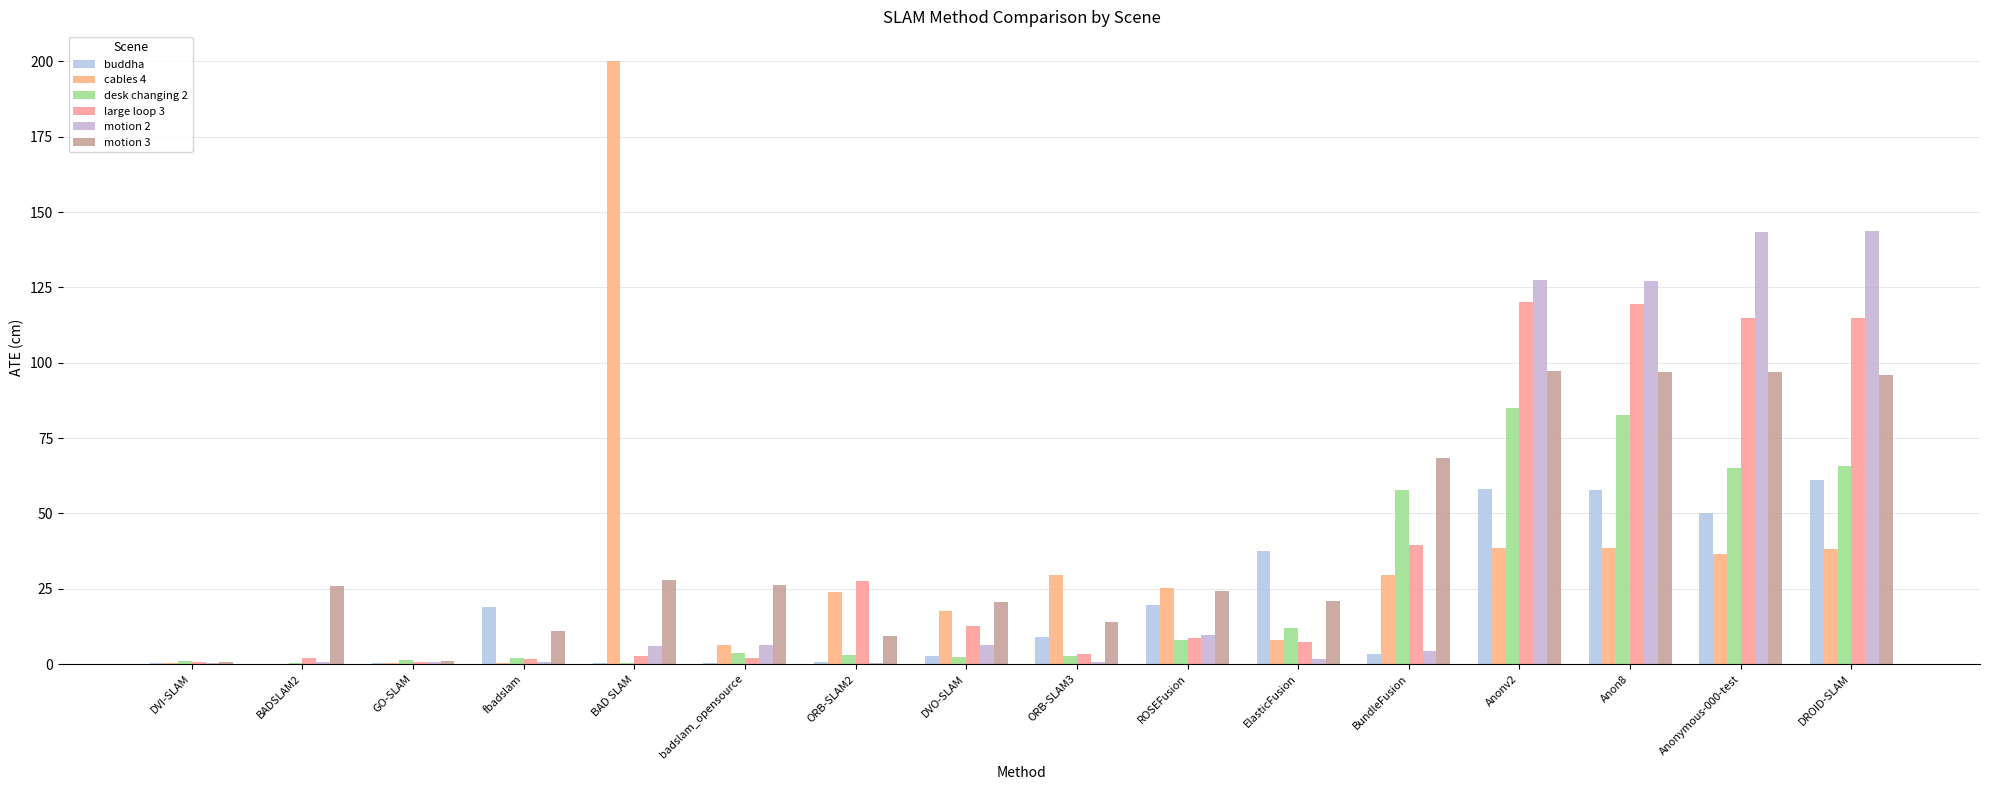

How many data points does each series have?

16